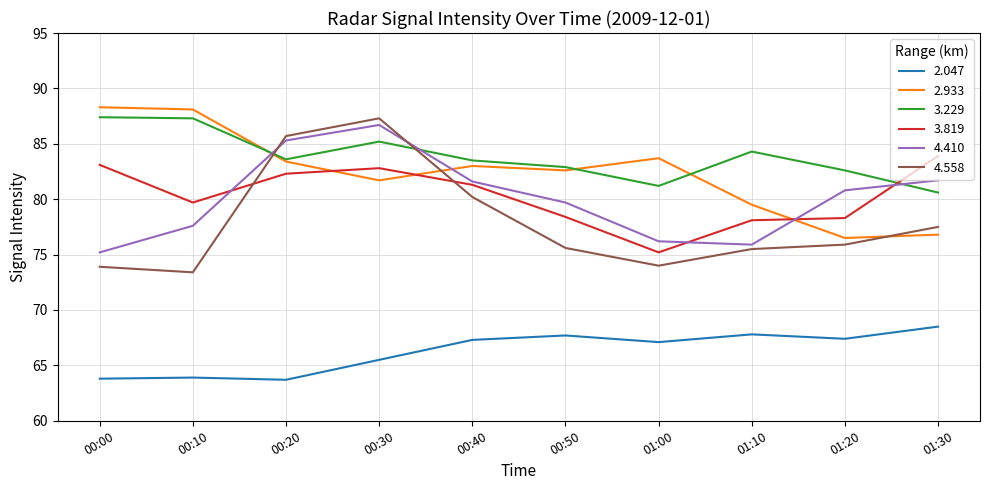

What are all the series names shown in the legend?

2.047, 2.933, 3.229, 3.819, 4.410, 4.558